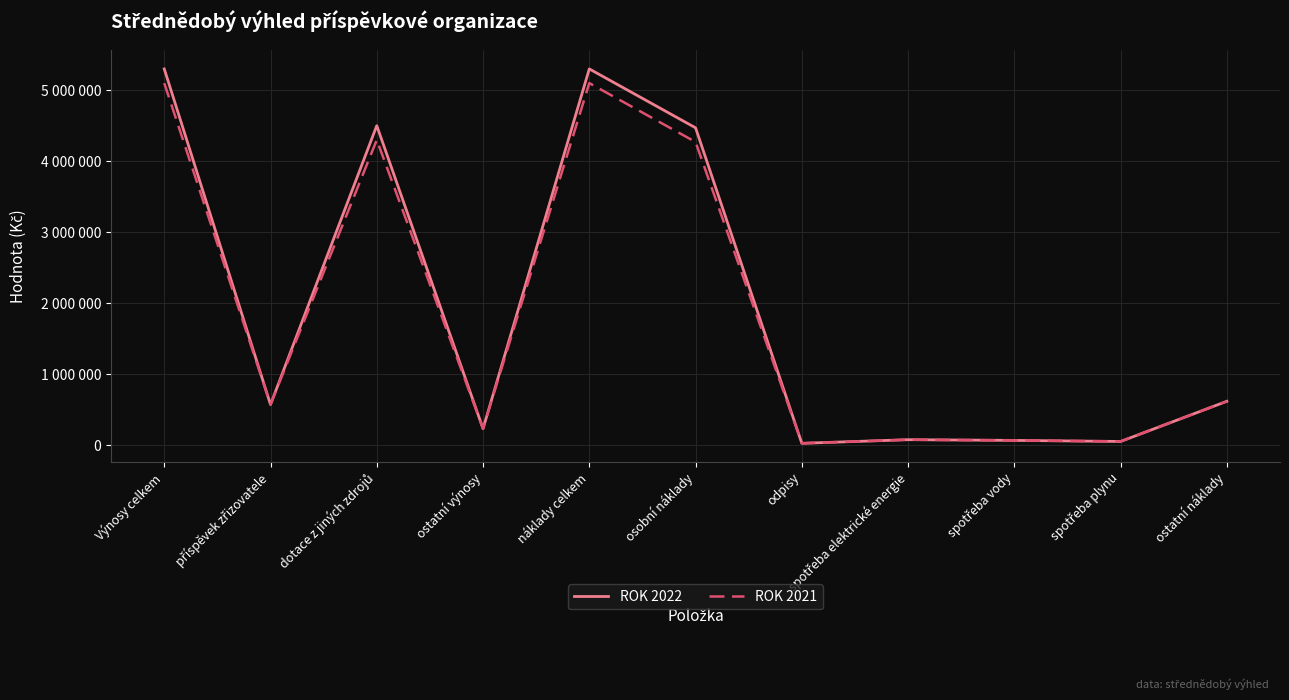

What are all the series names shown in the legend?

ROK 2022, ROK 2021